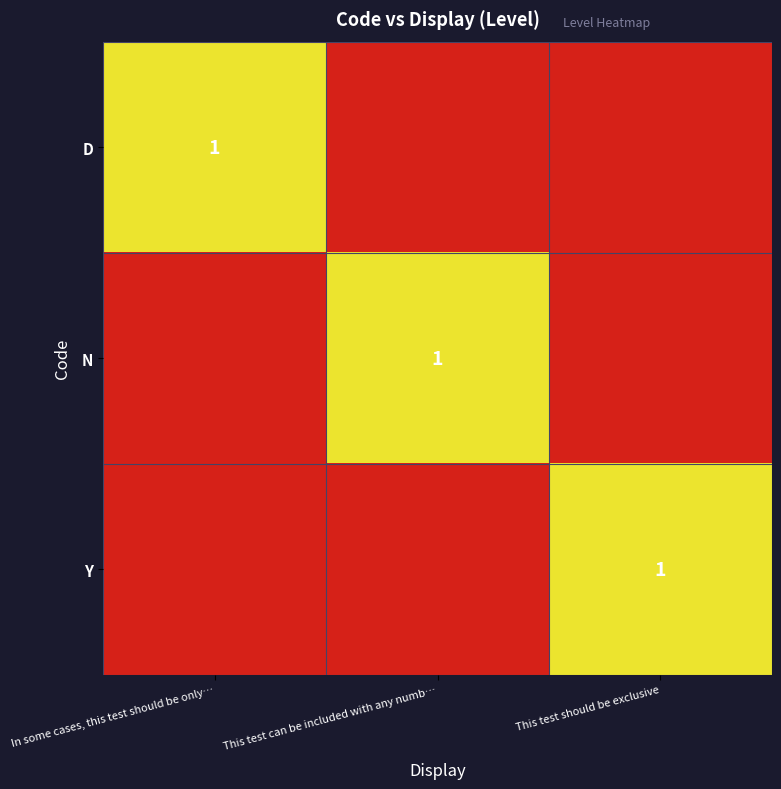

Rank the categories by N value from highest to lowest.

This test can be included with any numb…, In some cases, this test should be only…, This test should be exclusive